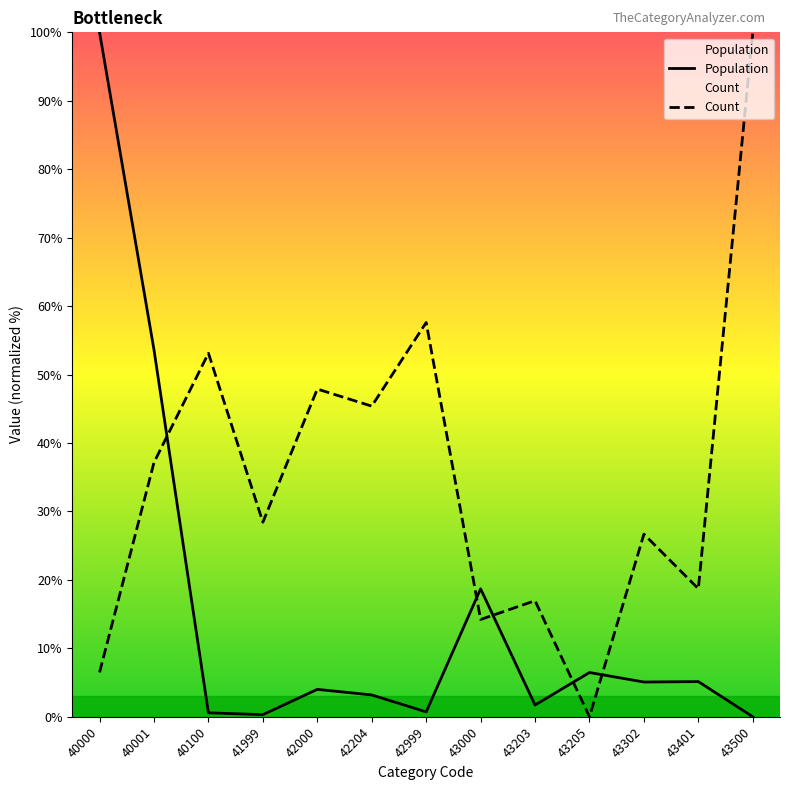

What is the average value of the Count series?

34.8